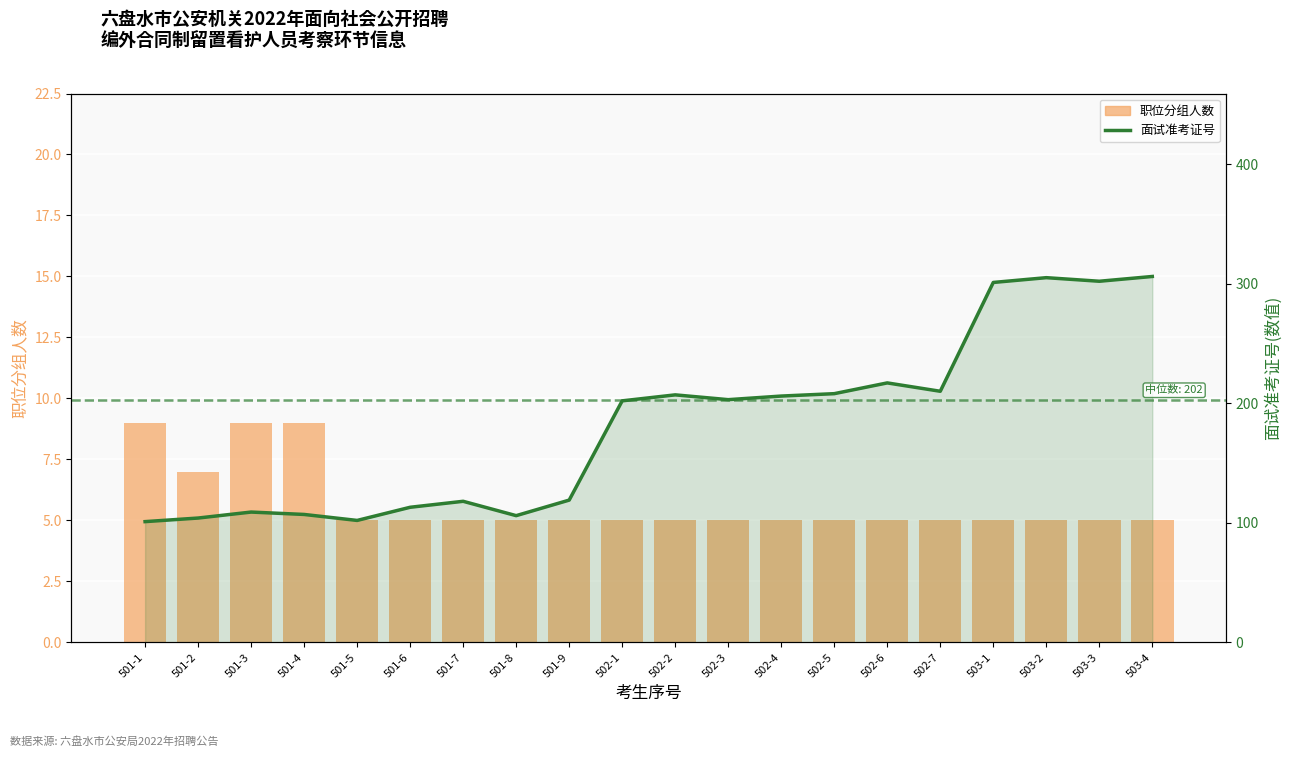

How many distinct data groups are displayed?

2